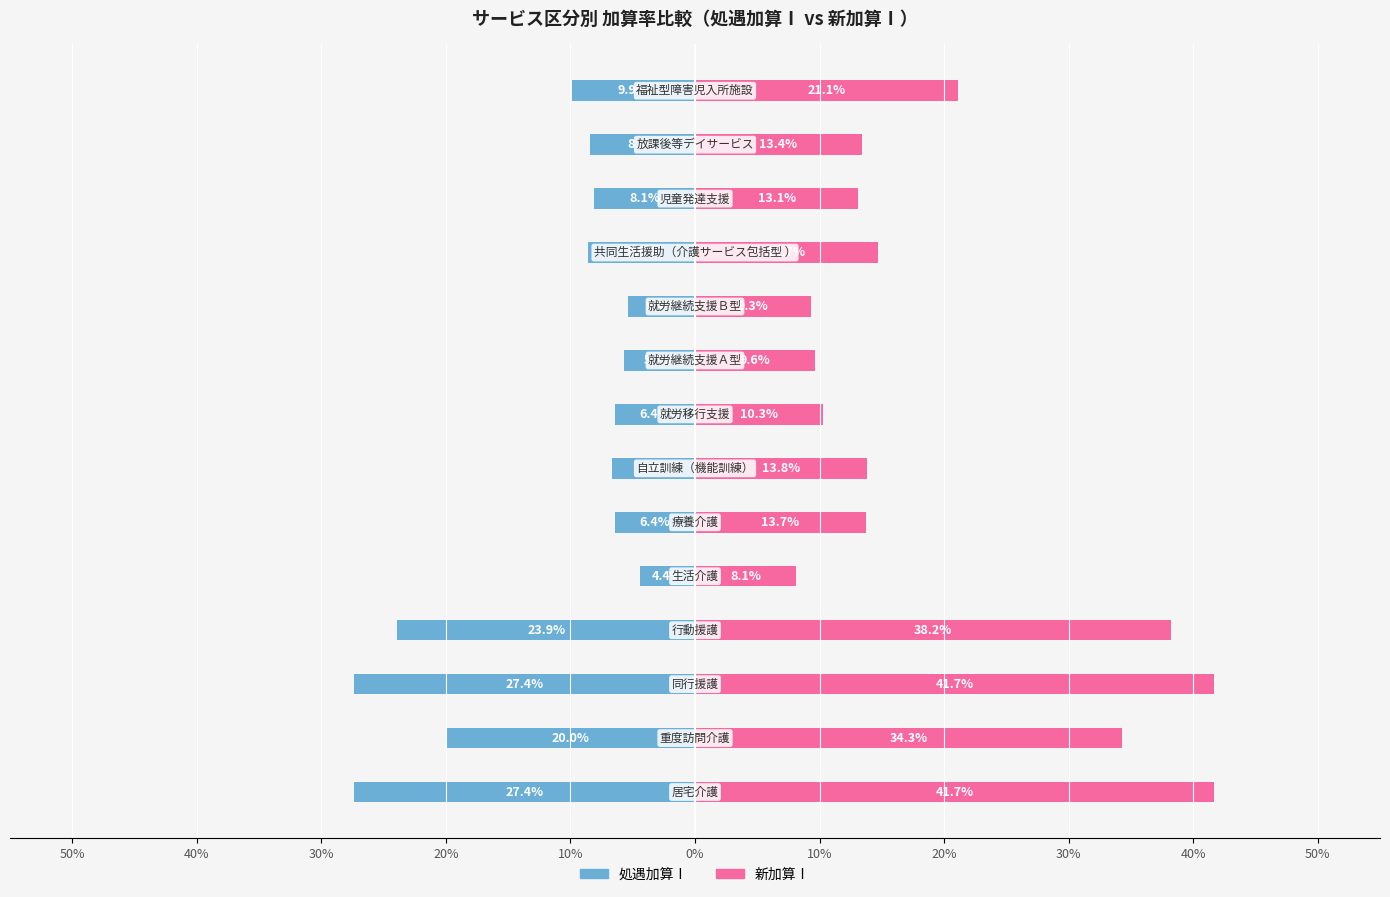

What are all the series names shown in the legend?

処遇加算Ⅰ, 新加算Ⅰ